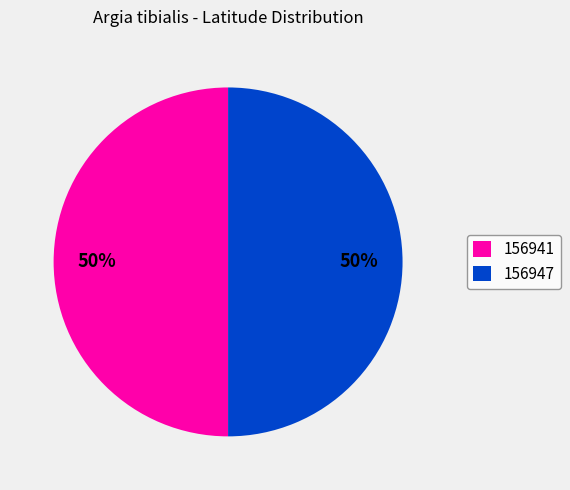

To the nearest percent, what is the combined percentage of 156947 and 156941?

100%